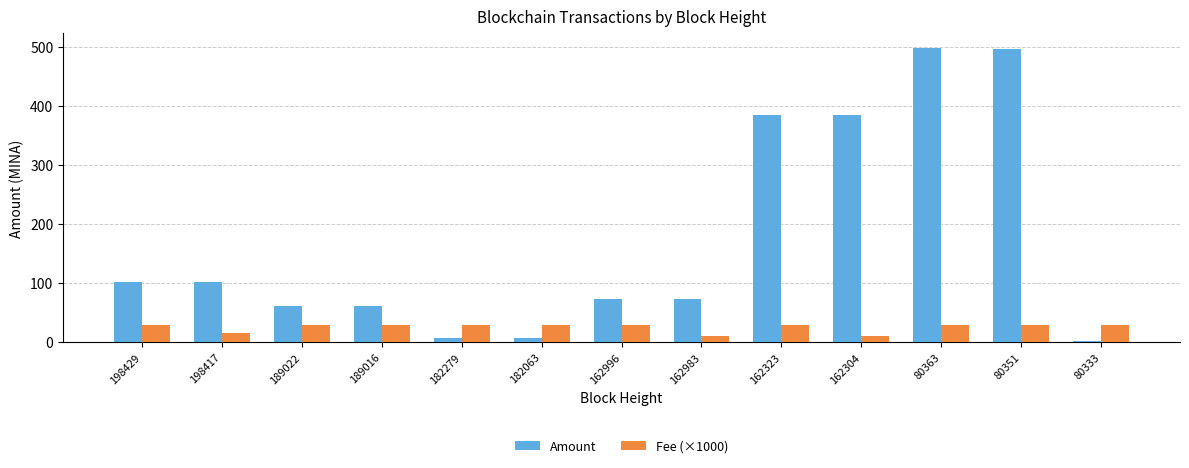

How many data points in Fee (×1000) are less than 30?

3